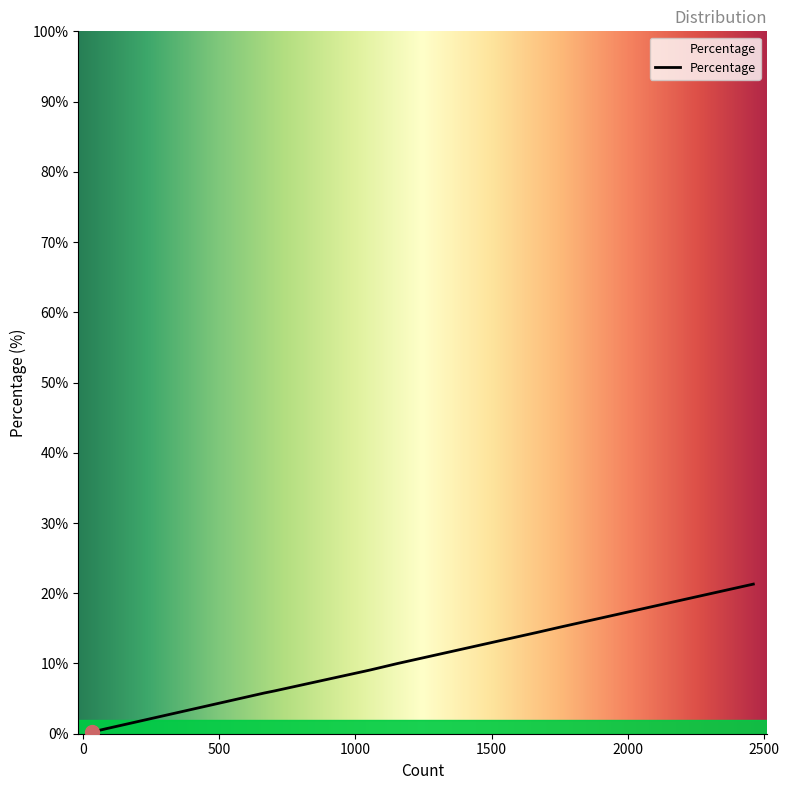

What is the maximum value shown in the chart?

21.3